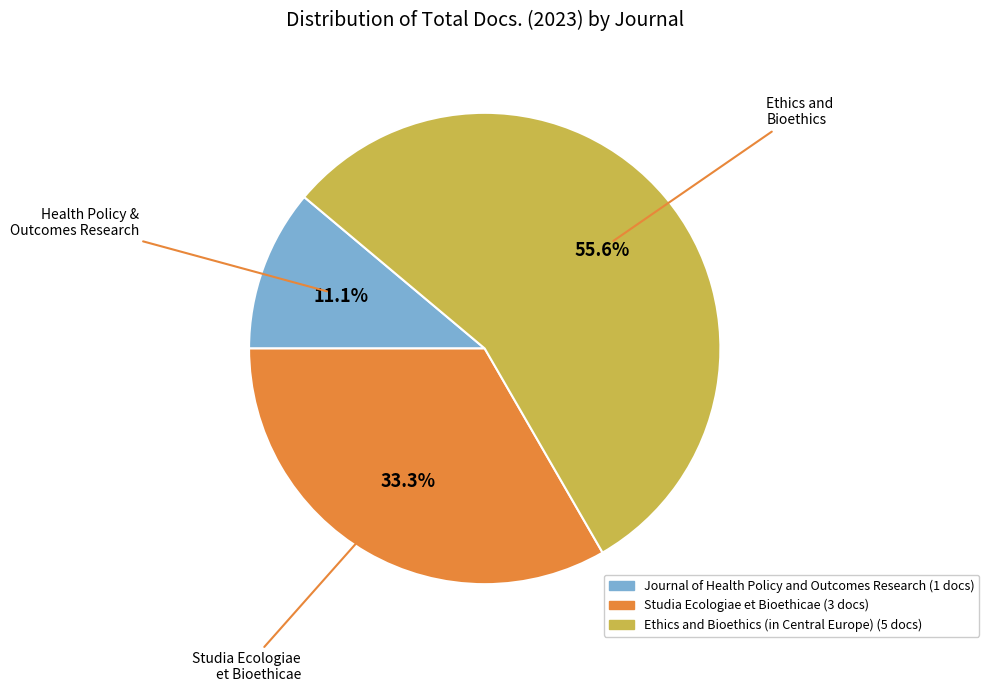

To the nearest percent, what percentage of the pie is Studia Ecologiae et Bioethicae?

33%